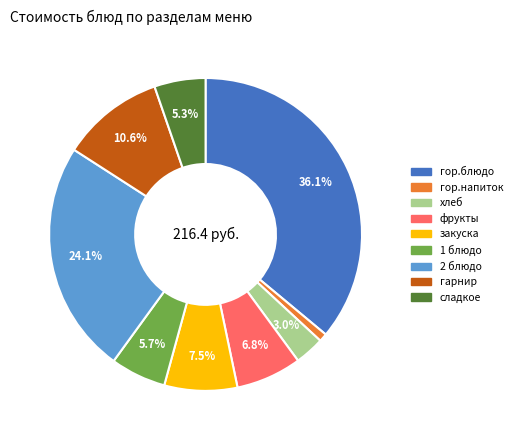

To the nearest percent, what portion does хлеб represent?

3%